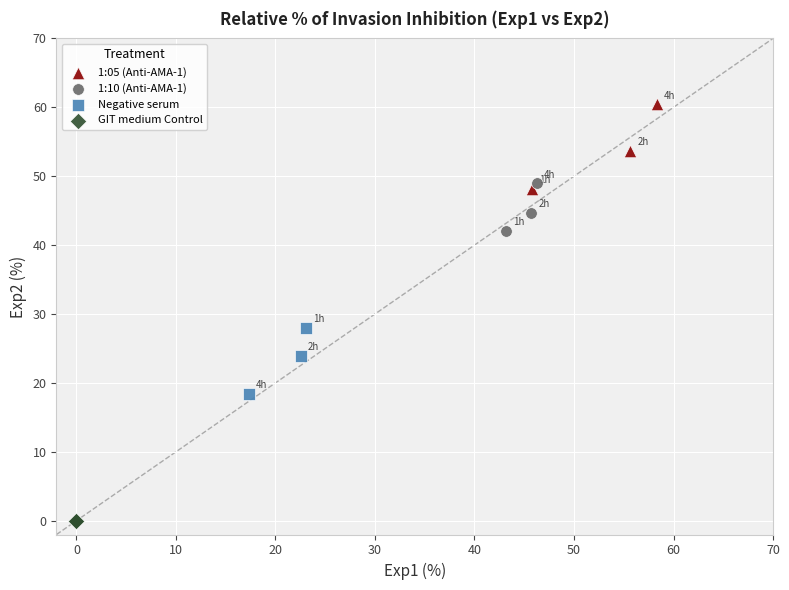

Which series contains the highest Y value?

1:05 (Anti-AMA-1)